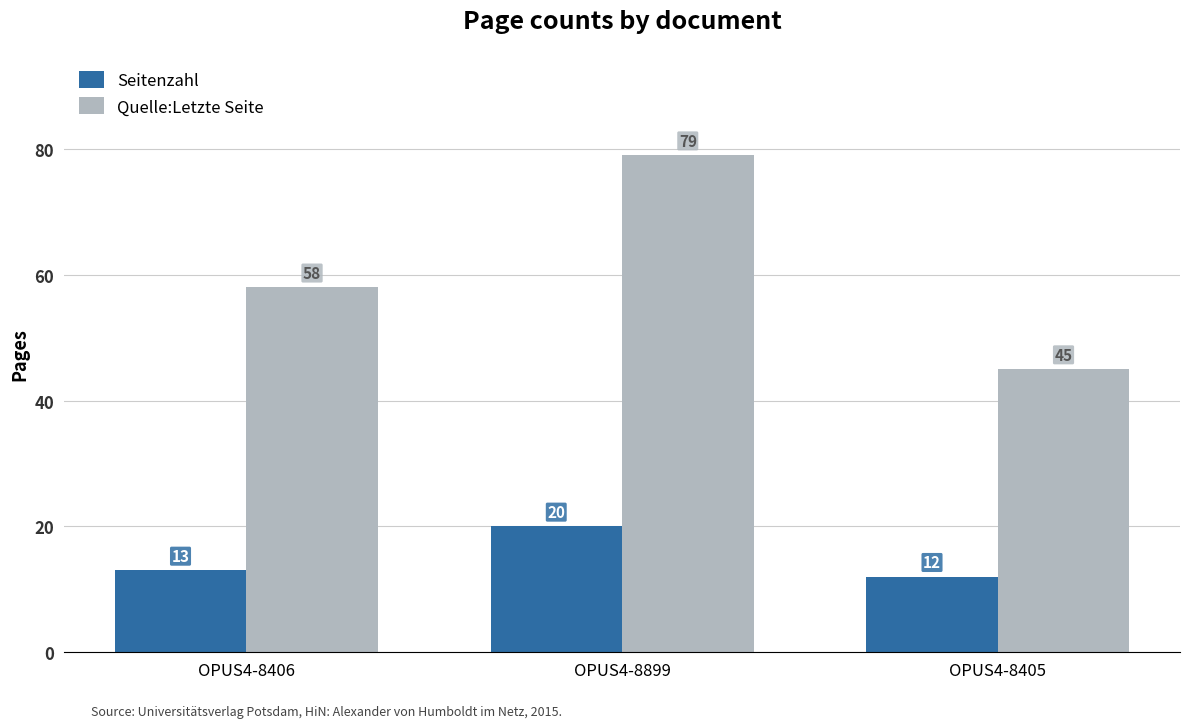

What is the average value of the Quelle:Letzte Seite series?

61